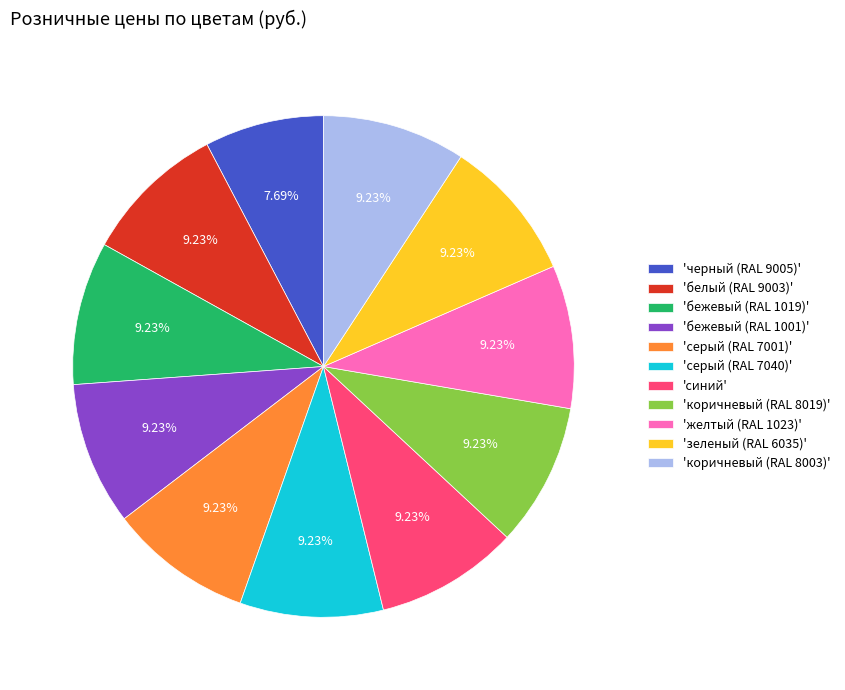

What is the ratio of the value at 'зеленый (RAL 6035)' to the value at 'синий'?

1.0